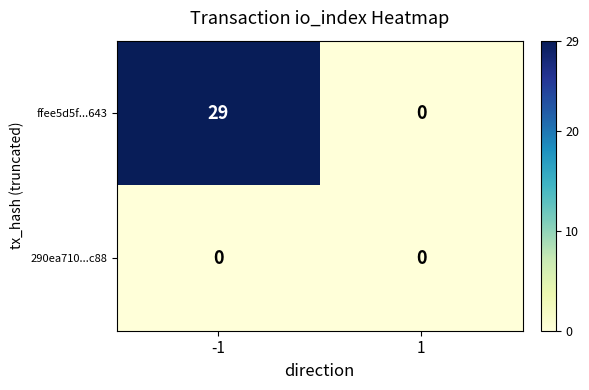

Which series has the widest spread of values?

ffee5d5f...643